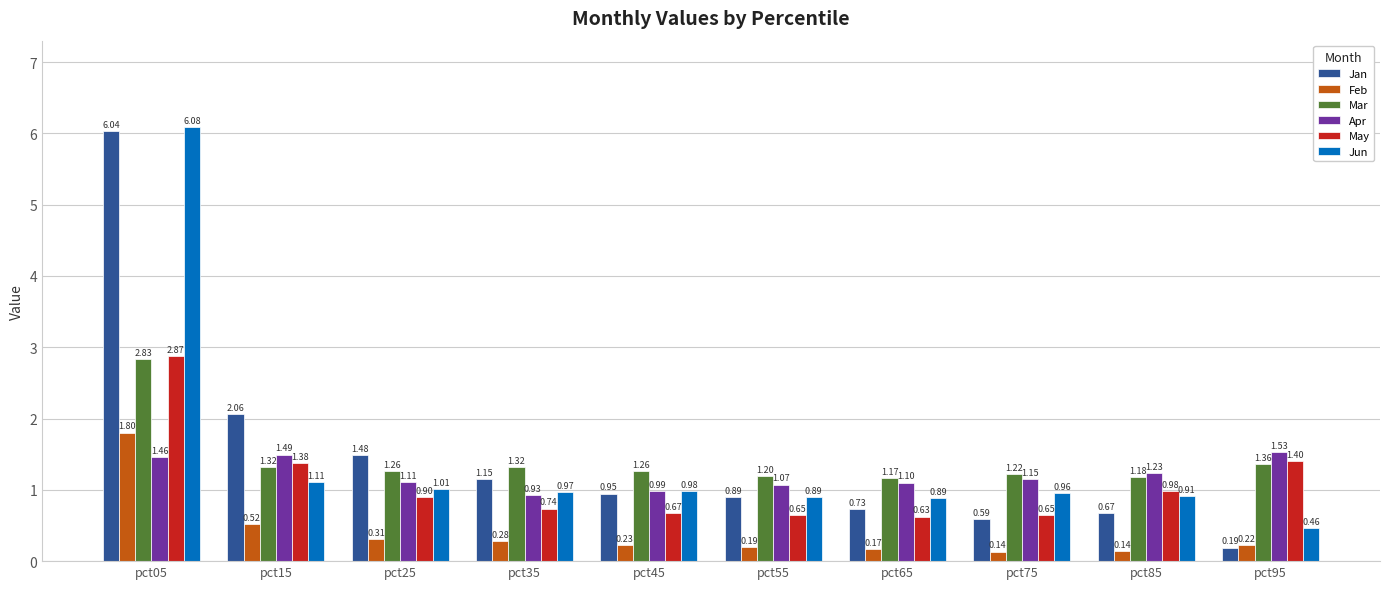

Which series has the largest total across all categories?

Jan